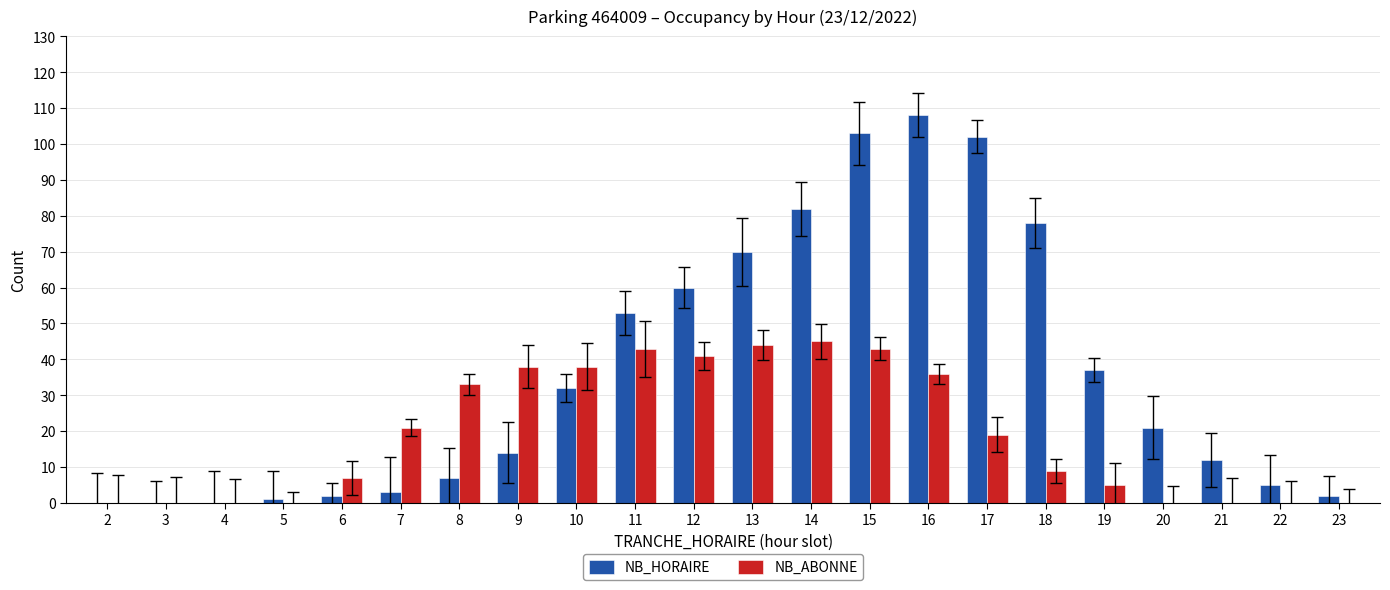

At which label is NB_ABONNE closest to 22?

7